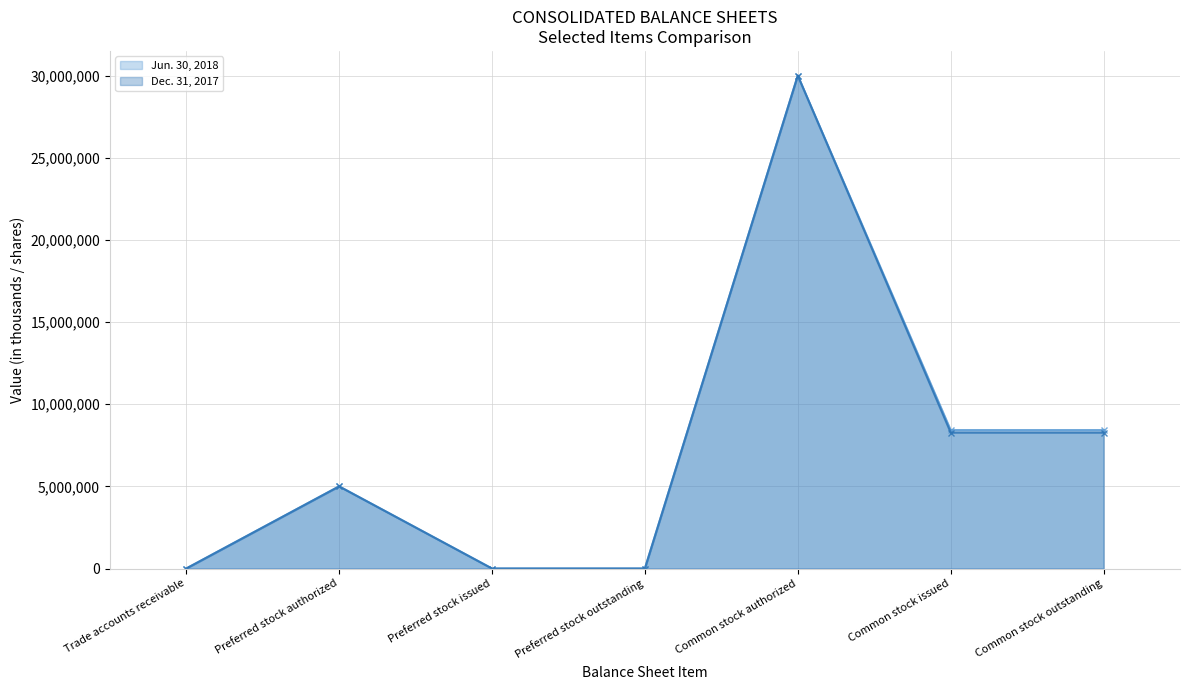

True or false: Dec. 31, 2017 and Jun. 30, 2018 intersect in this chart.

False